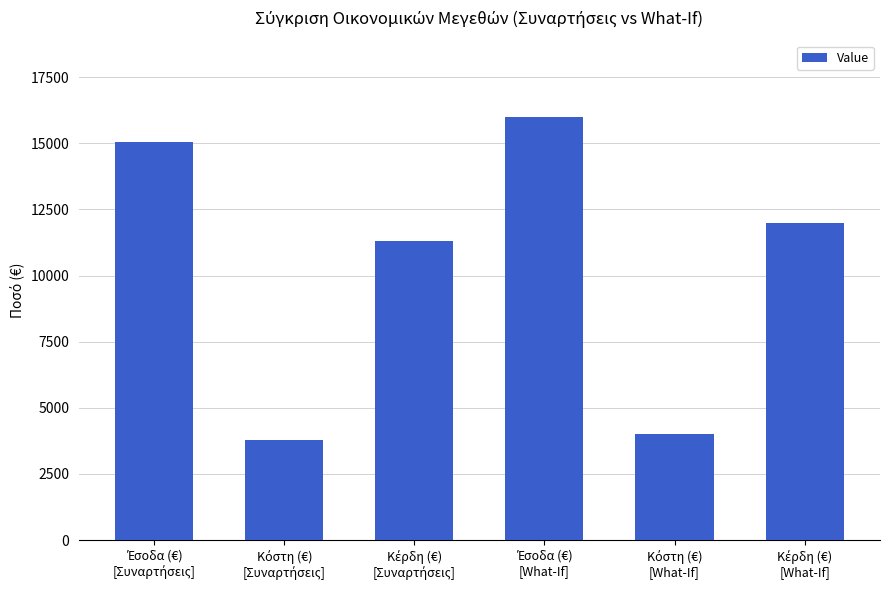

What is the smallest value displayed?

3766.8